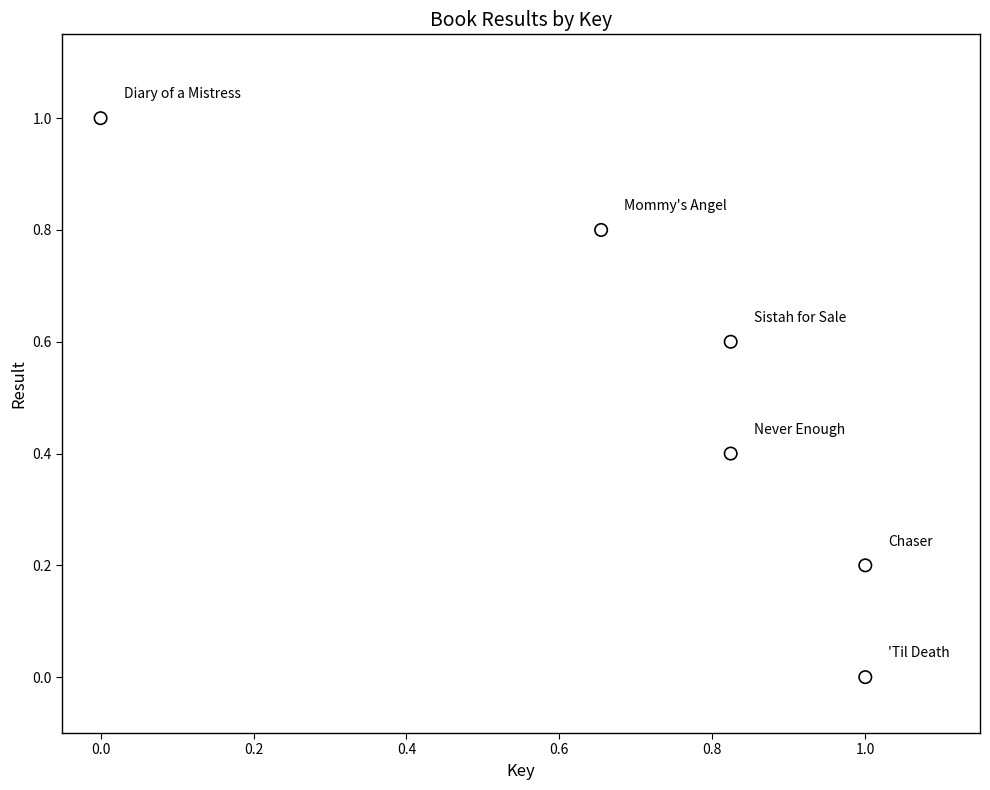

What is the average X value?

0.7